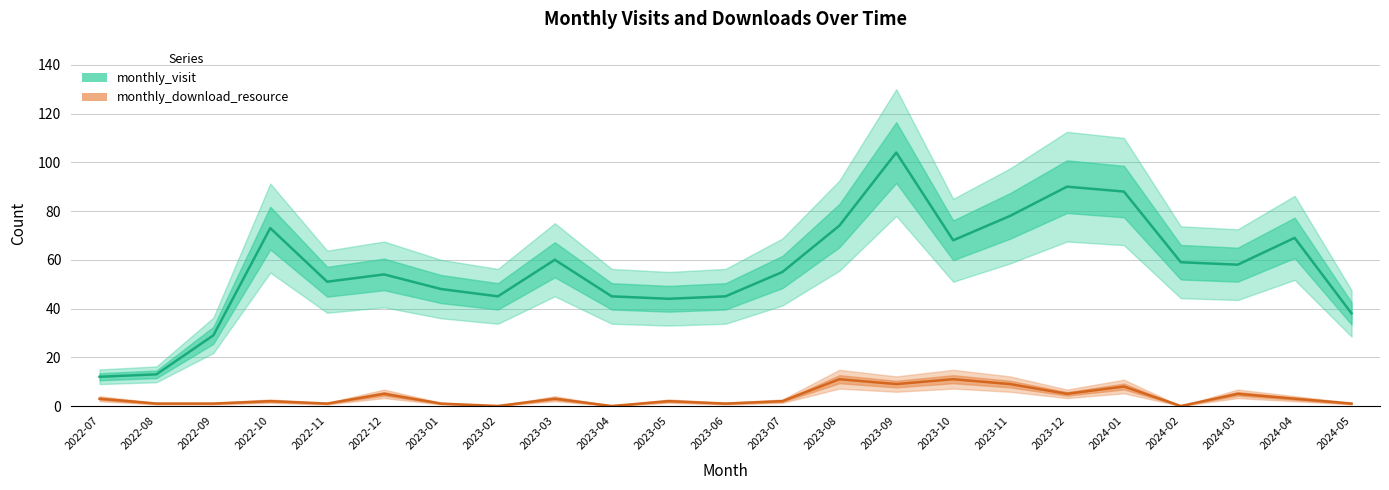

True or false: monthly_visit has a value of 17 at 2023-01.

False